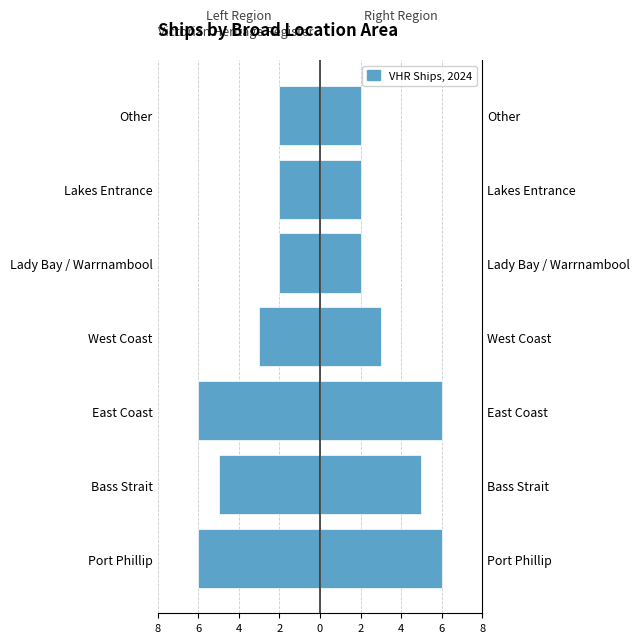

Reading left to right, extract all data points from this chart.

-6	-5	-6	-3	-2	-2	-2